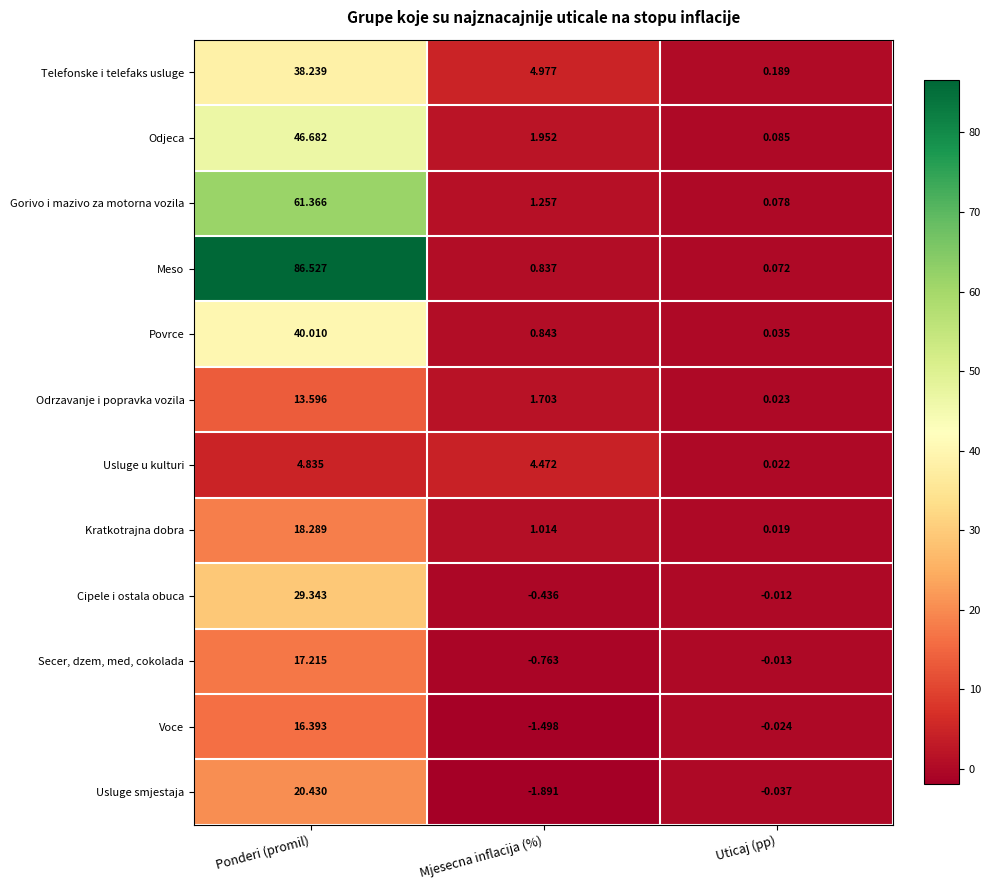

Rank the categories by Secer, dzem, med, cokolada value from highest to lowest.

Ponderi (promil), Uticaj (pp), Mjesecna inflacija (%)